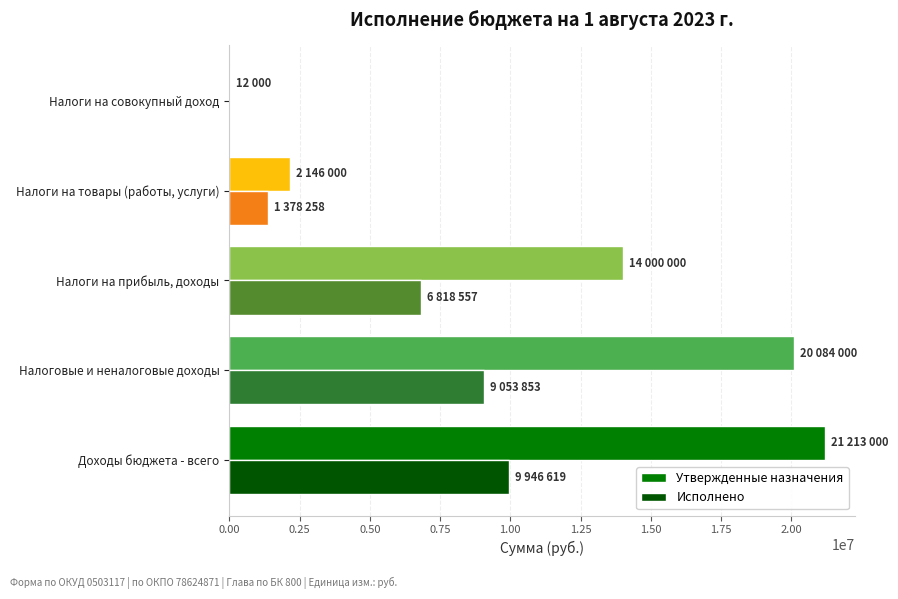

What is the highest value of the Исполнено series?

9946619.6